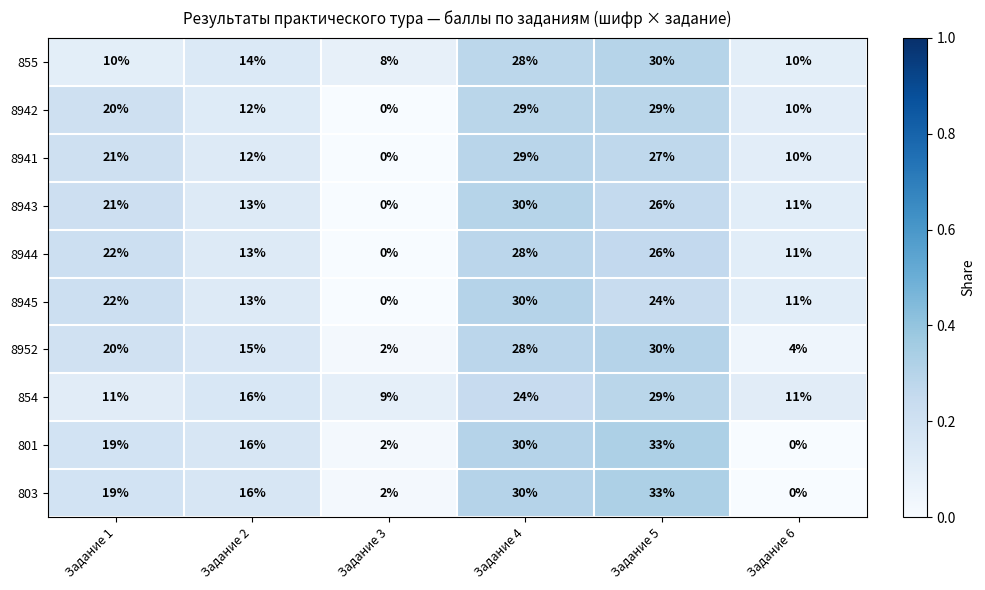

At how many categories does at least one series exceed 1?

6